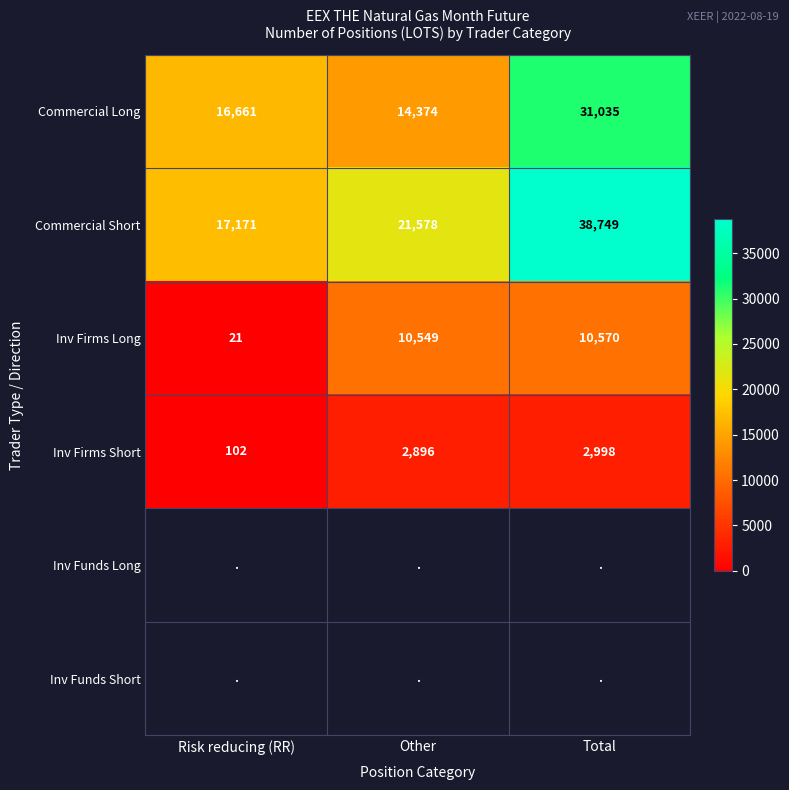

At which label does Commercial Long reach its minimum?

Other